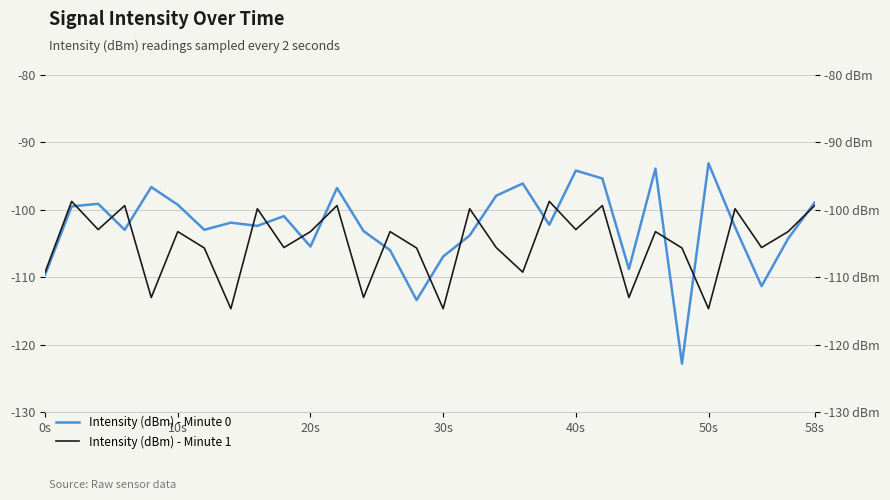

How many lines are shown in the chart?

2